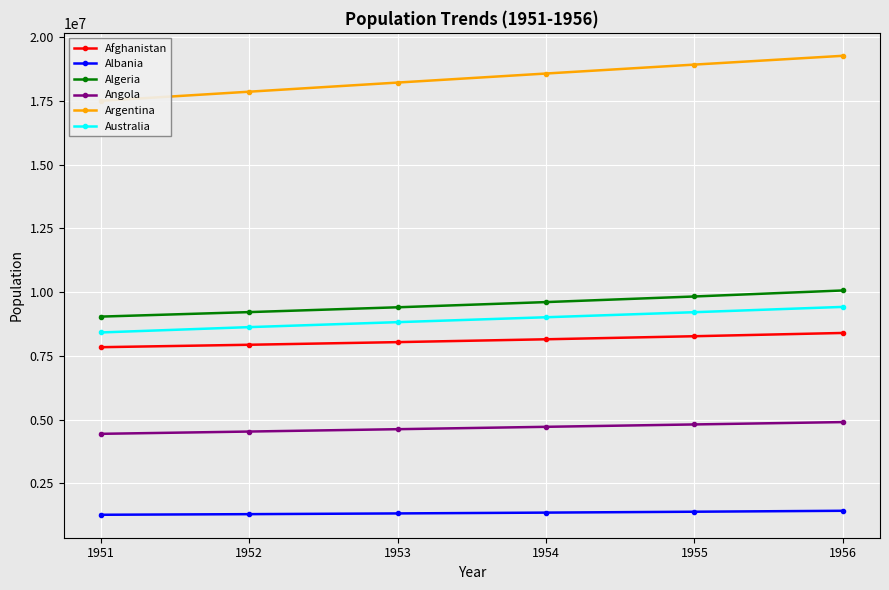

True or false: Australia and Angola intersect in this chart.

False